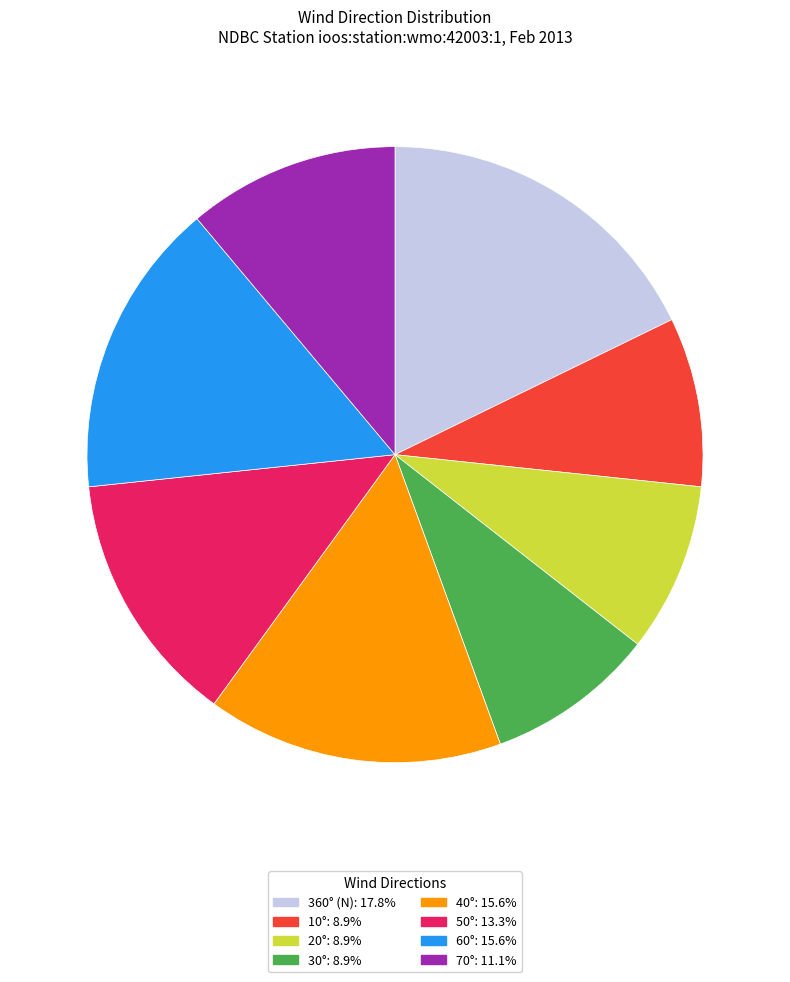

Is there any slice that represents more than half of the pie?

No